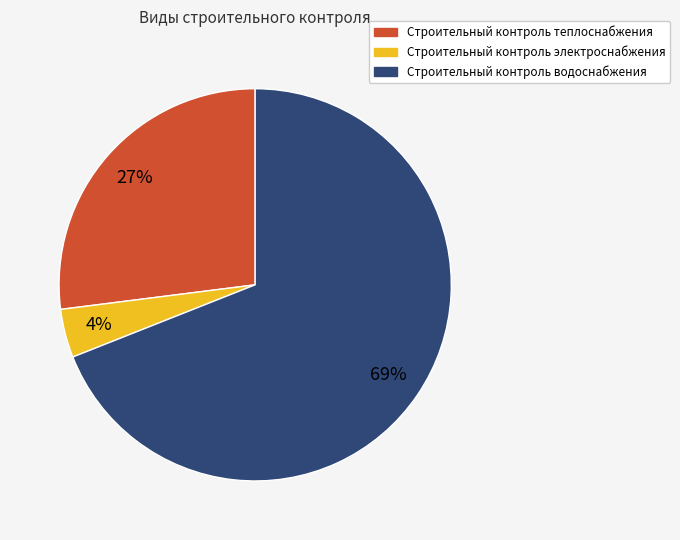

How many slices are in this pie chart?

3